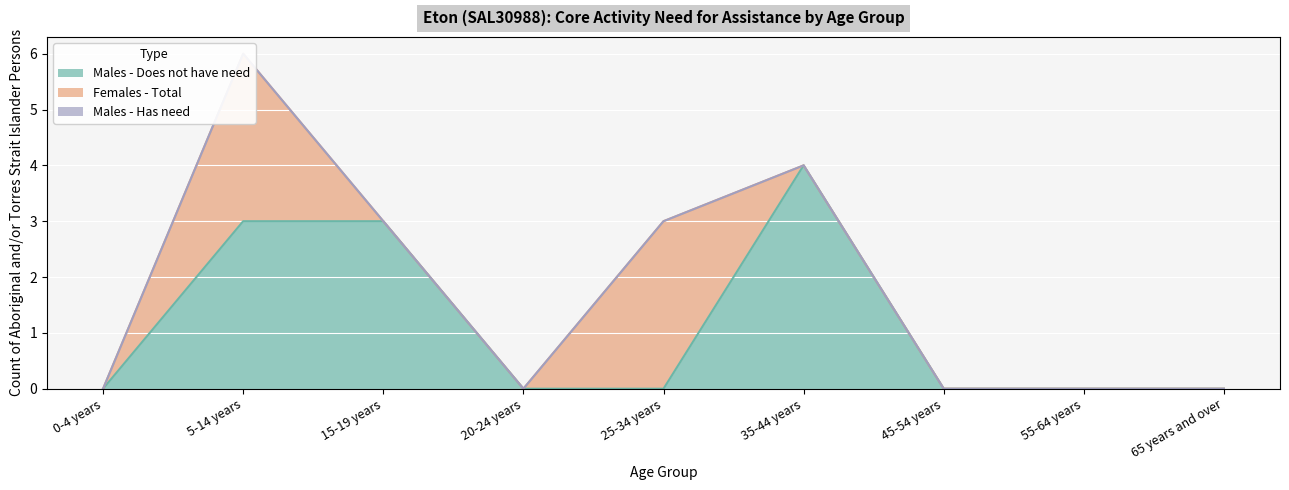

At which category is the sum across all series the highest?

5-14 years